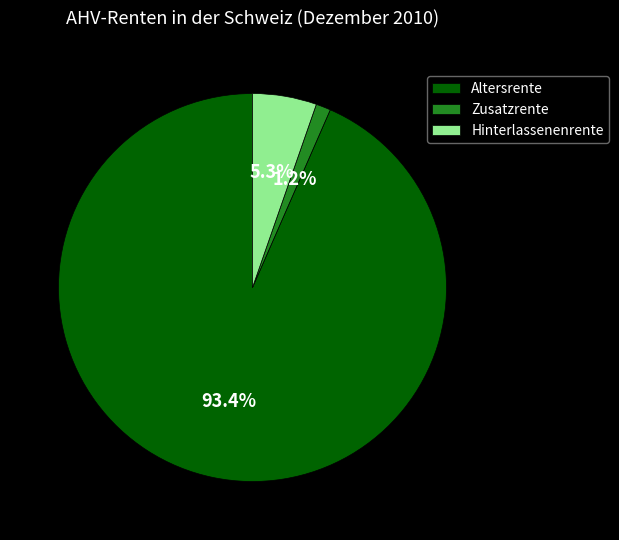

What is the majority slice?

Altersrente